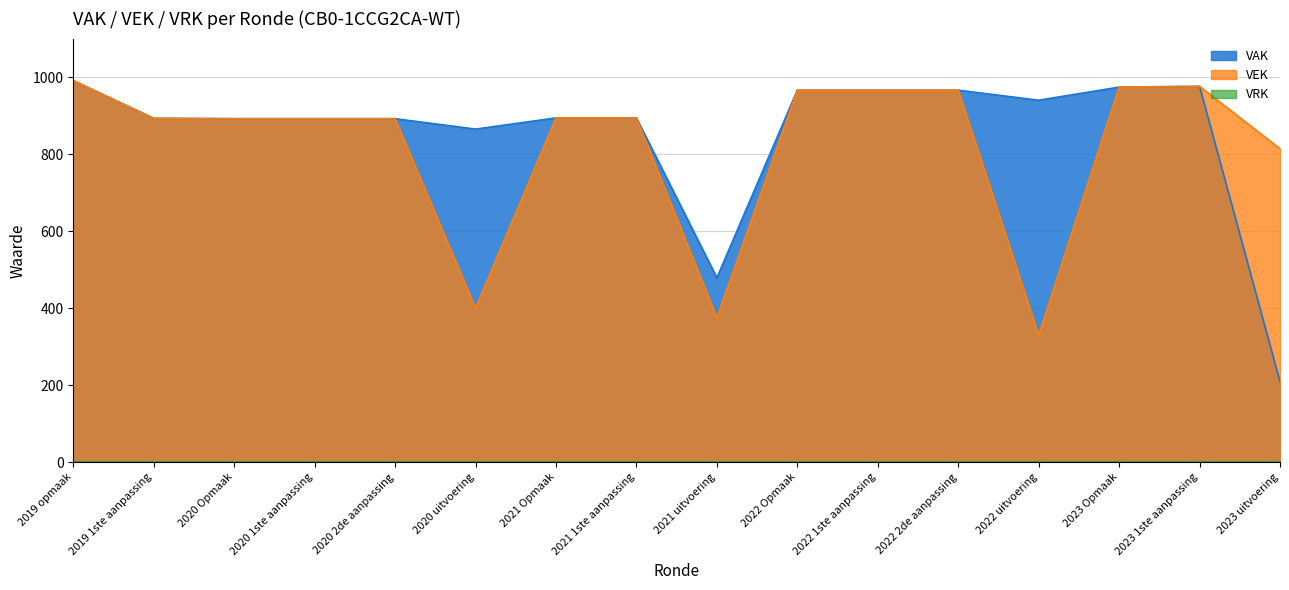

Is the value of VEK at 2021 1ste aanpassing greater than the value of VAK at 2020 uitvoering?

Yes